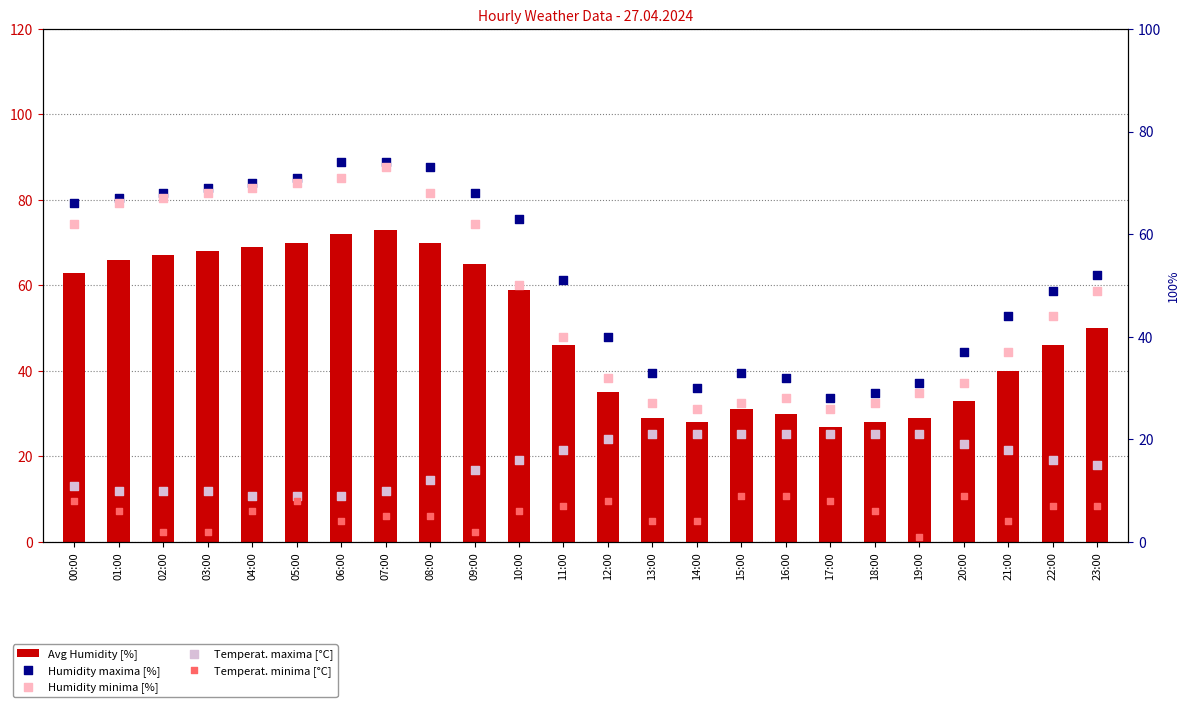

What are all the series names shown in the legend?

Avg Humidity [%], Humidity maxima [%], Humidity minima [%], Temperat. maxima [°C], Temperat. minima [°C]